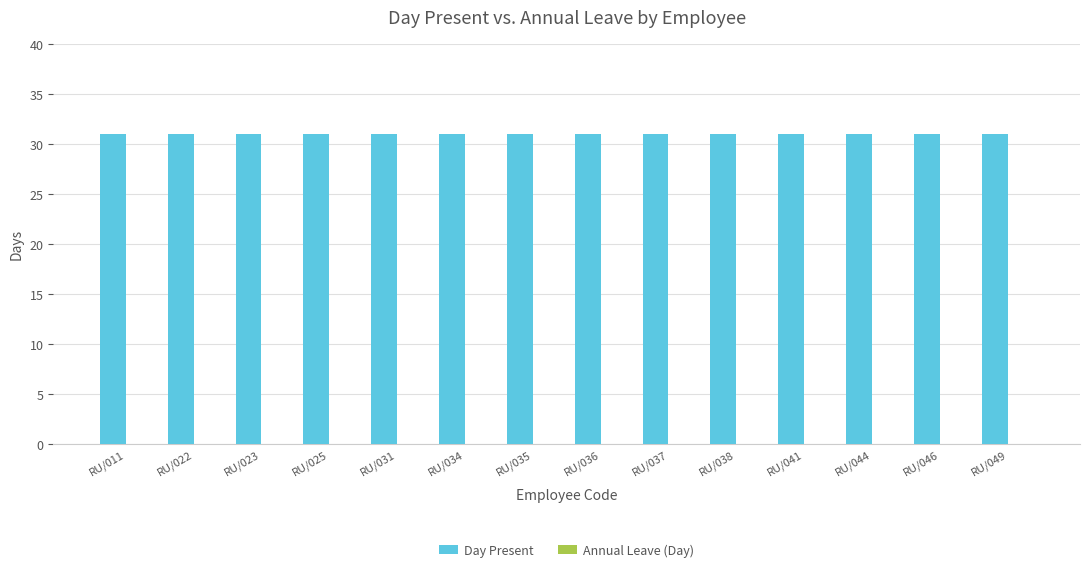

At which label is Annual Leave (Day) closest to 0?

RU/011